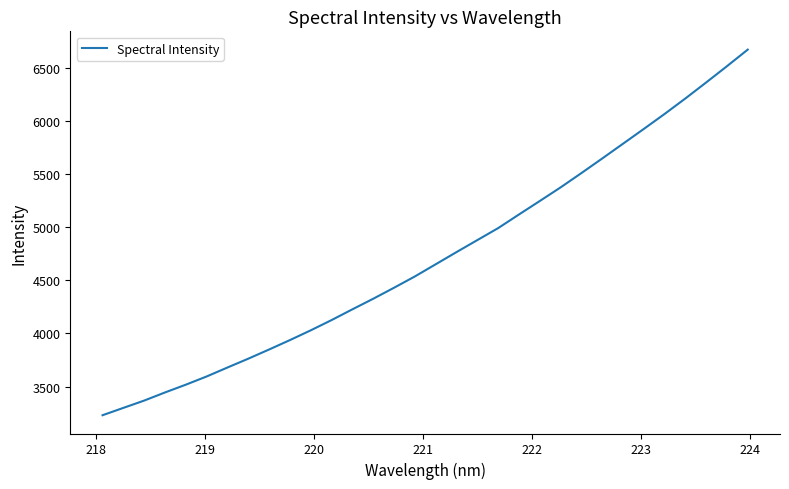

What is the difference between the maximum and minimum values?

3444.5